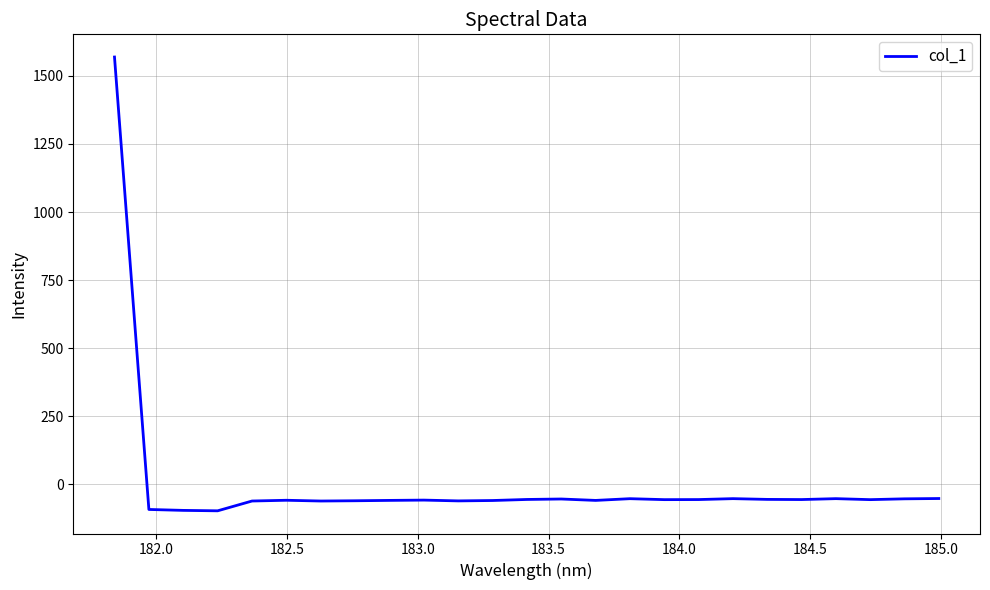

What is the maximum value shown in the chart?

1569.1